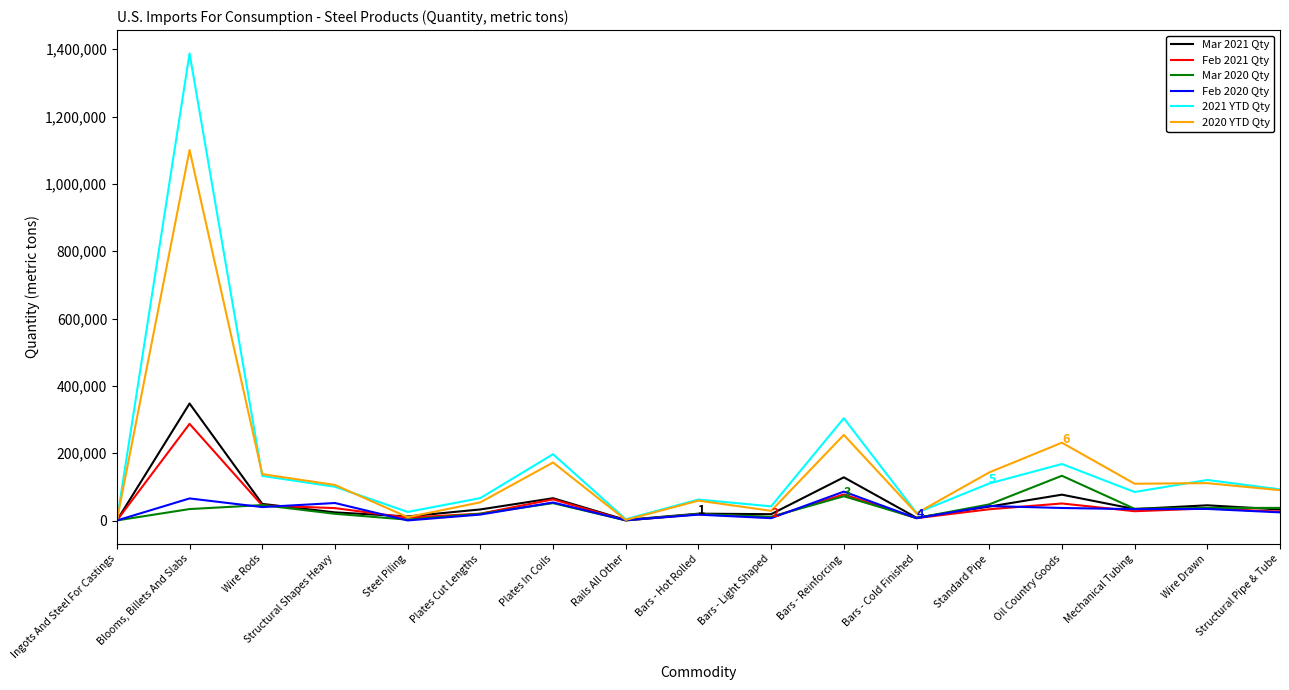

List the series in order of their peak value, highest first.

2021 YTD Qty, 2020 YTD Qty, Mar 2021 Qty, Feb 2021 Qty, Mar 2020 Qty, Feb 2020 Qty